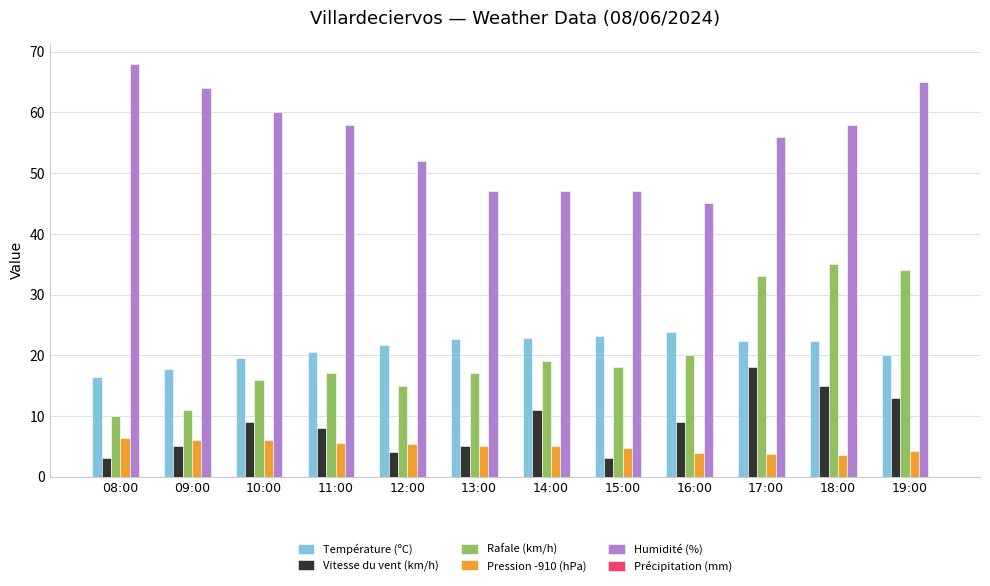

What is the total value across all series at 15:00?

95.9